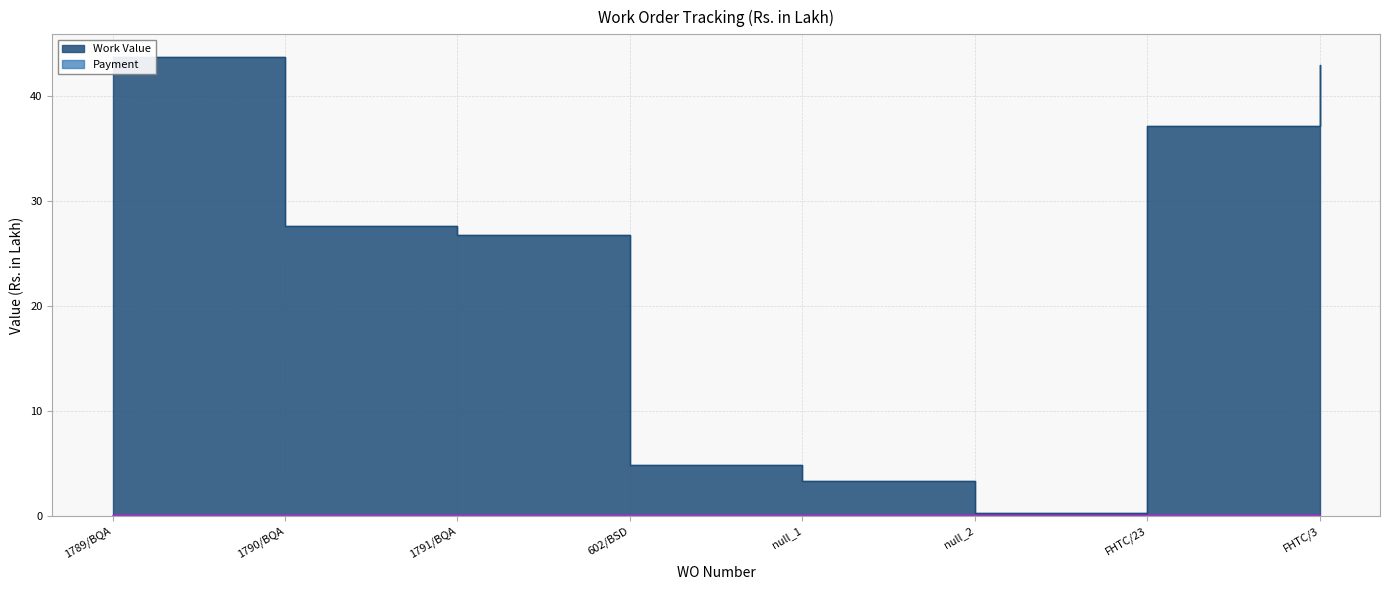

How many data points does each series have?

8